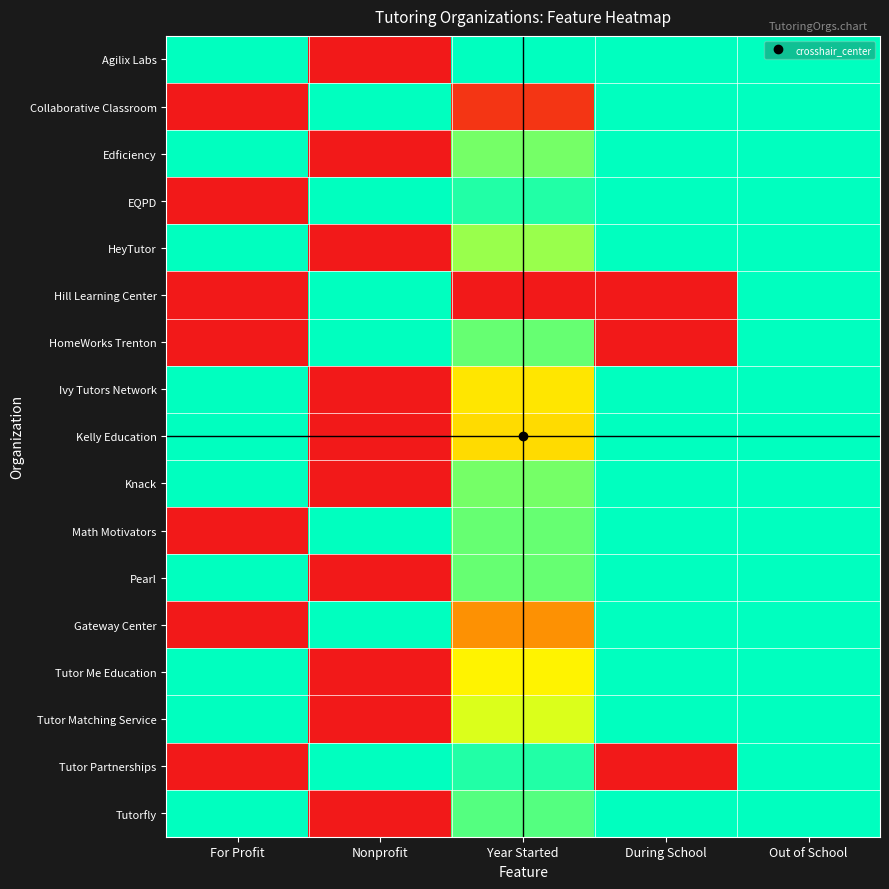

Between During School and Out of School, which series saw the biggest shift?

Hill Learning Center